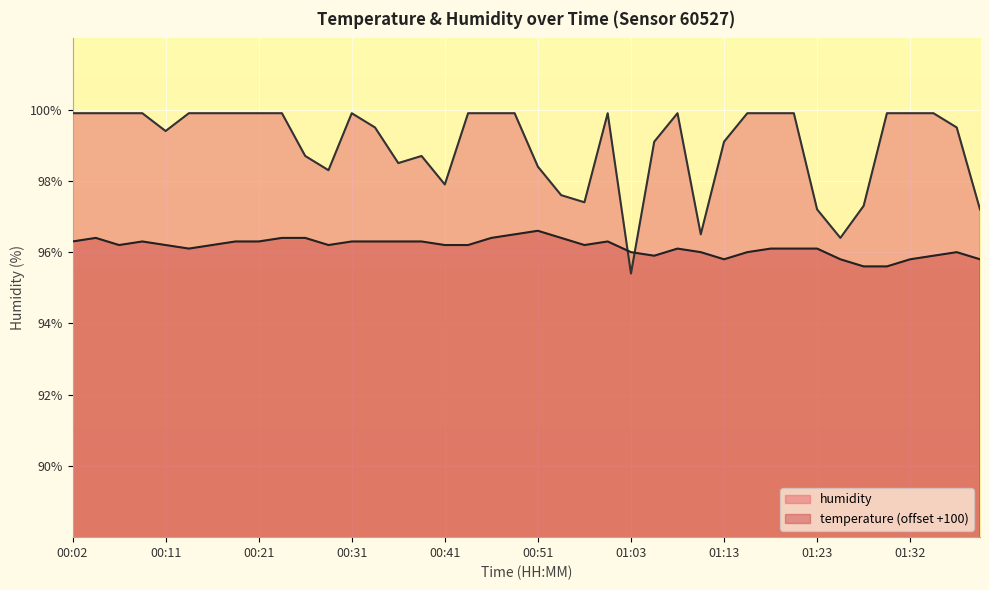

What position from the right is 00:02?

40